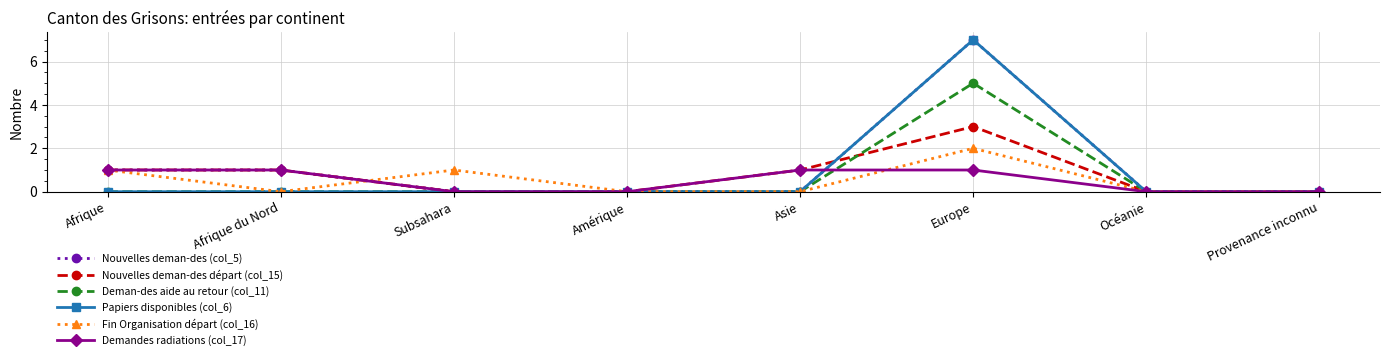

Is the value of Demandes radiations (col_17) at Afrique du Nord greater than the value of Nouvelles deman-des départ (col_15) at Subsahara?

Yes